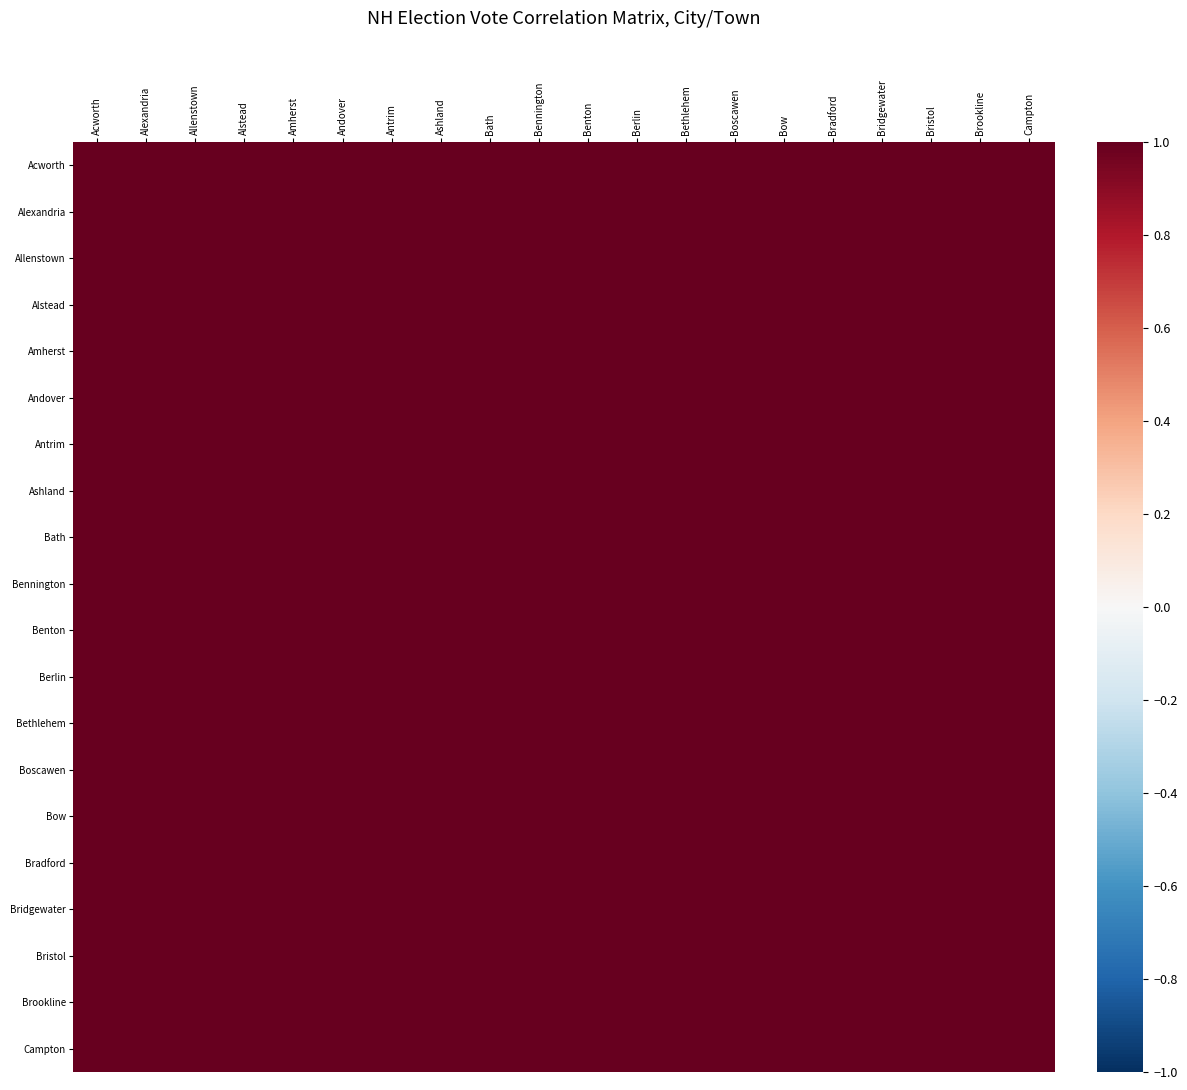

Which series has the largest total across all categories?

Acworth